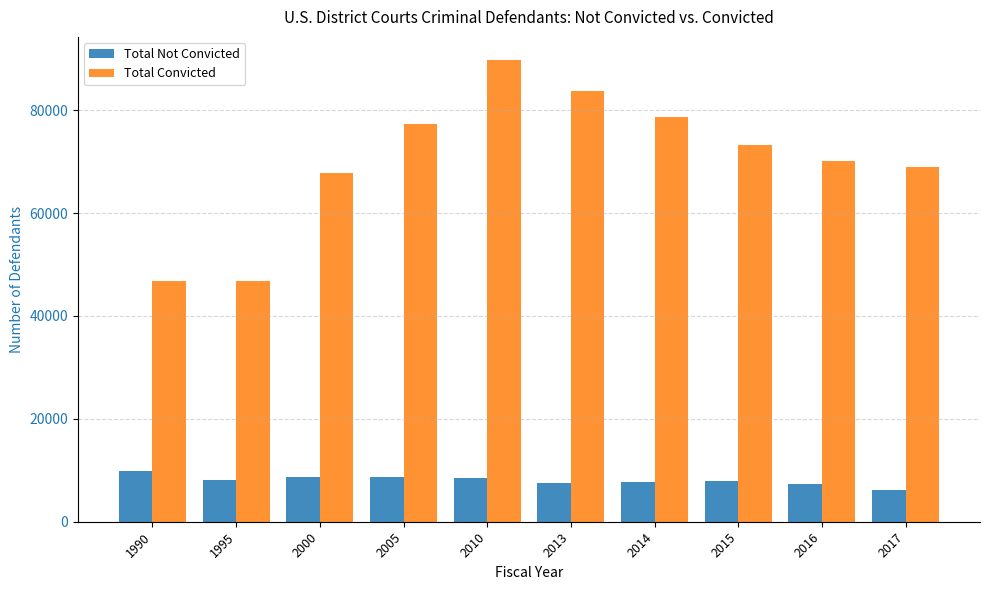

Are the bars horizontal?

No